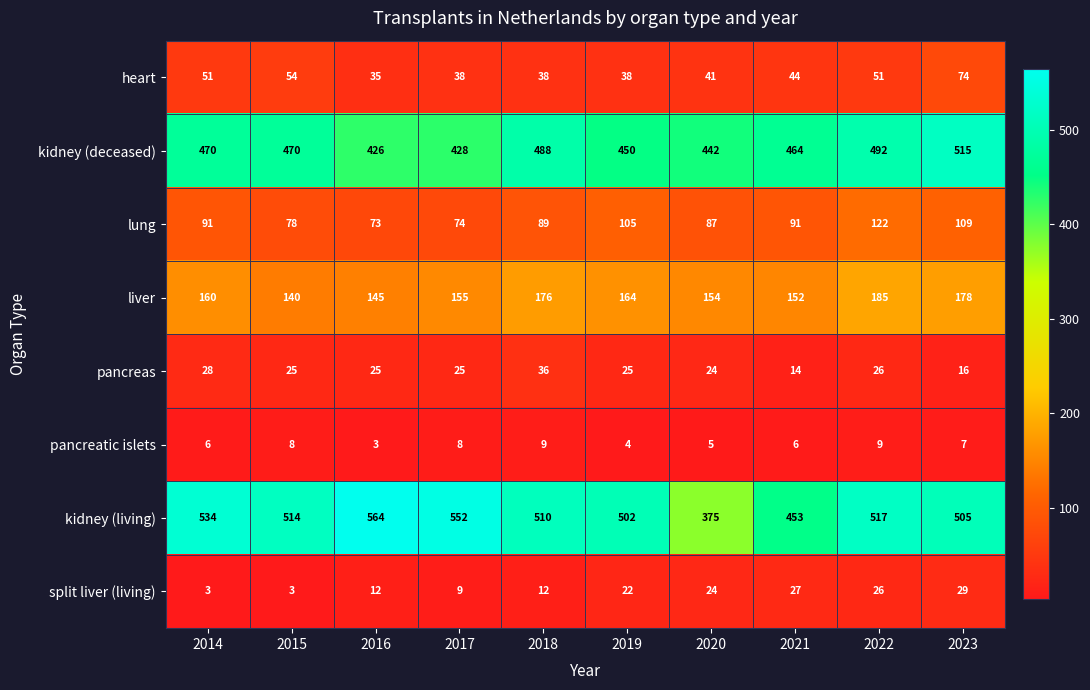

The kidney (living) series shows 514 at 2015. True or false?

True